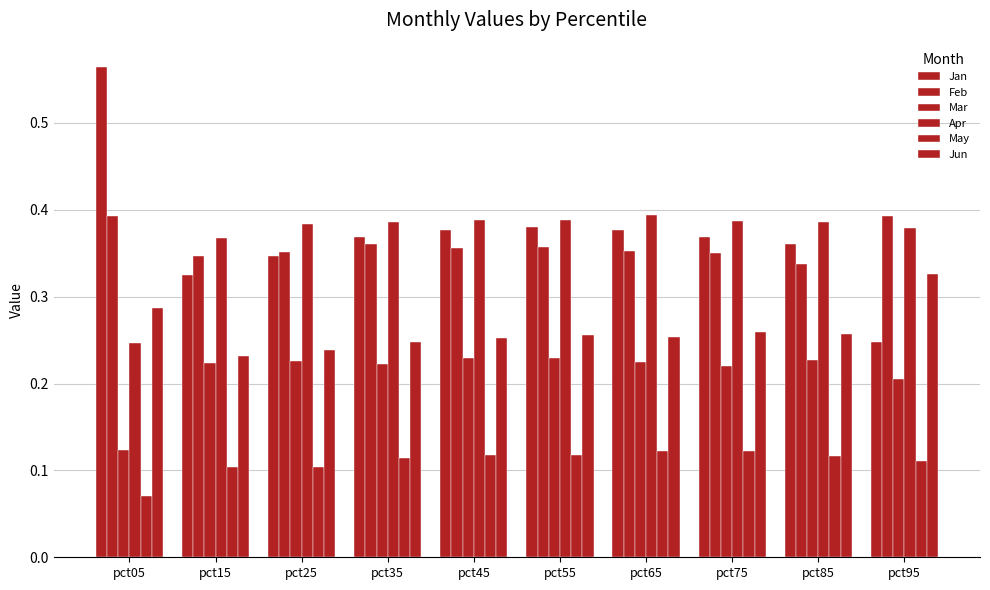

Does the chart contain any negative values?

No